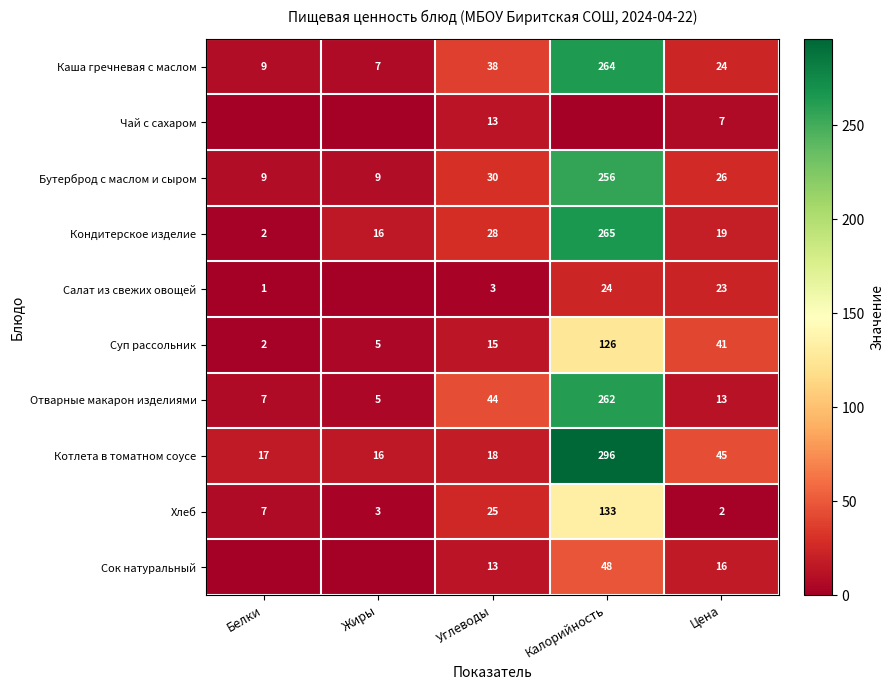

What is the difference between the Кондитерское изделие values at Калорийность and Цена?

246